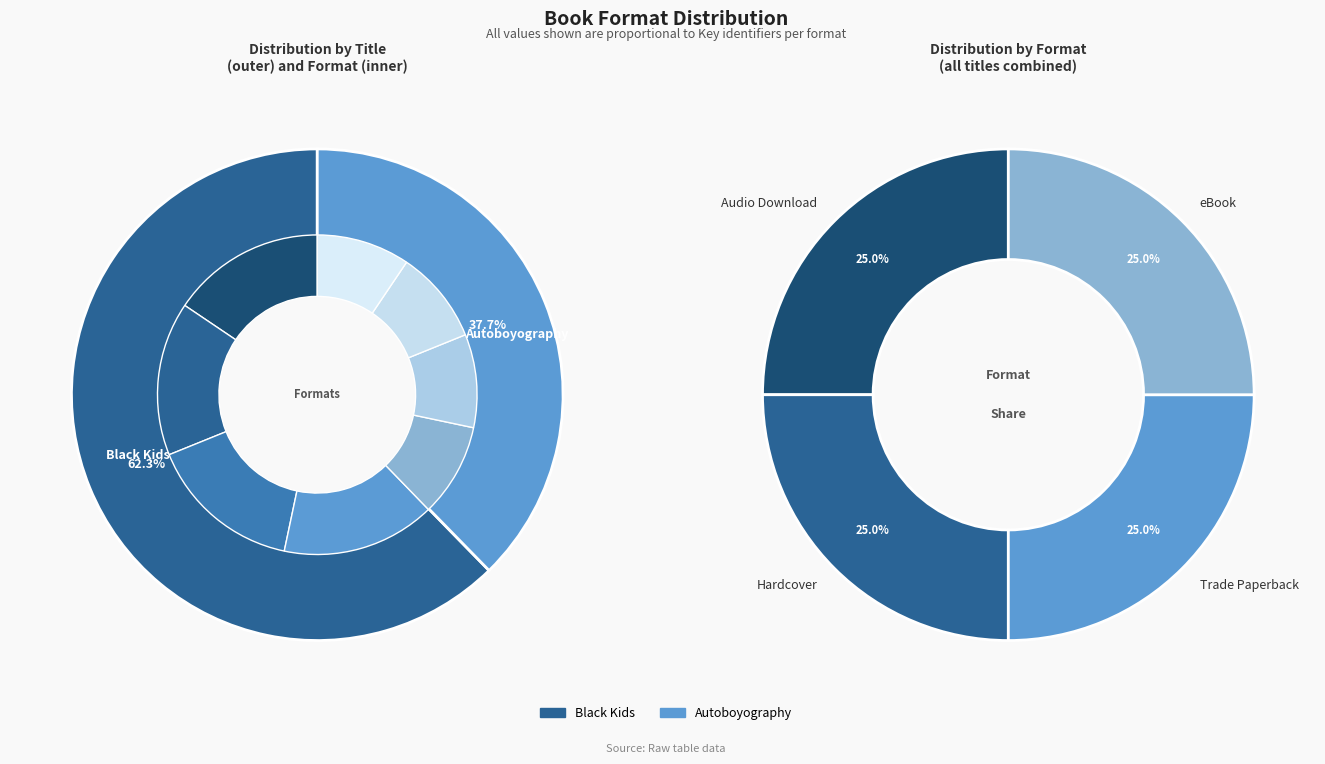

Which category has the smallest portion of the pie?

Audio Download (Autoboyography)